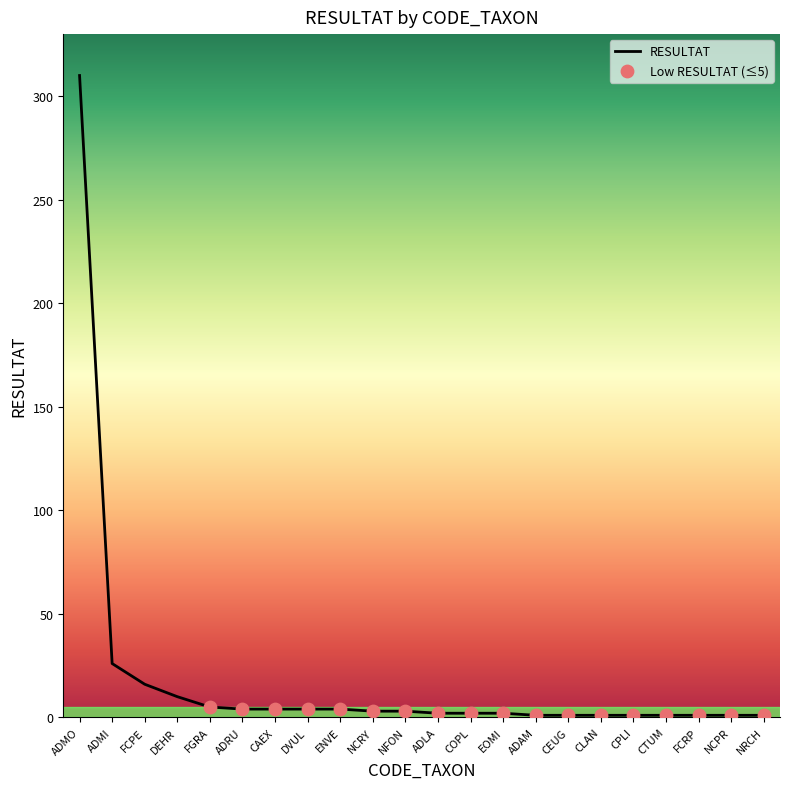

What is the change in value from DEHR to ENVE?

-6